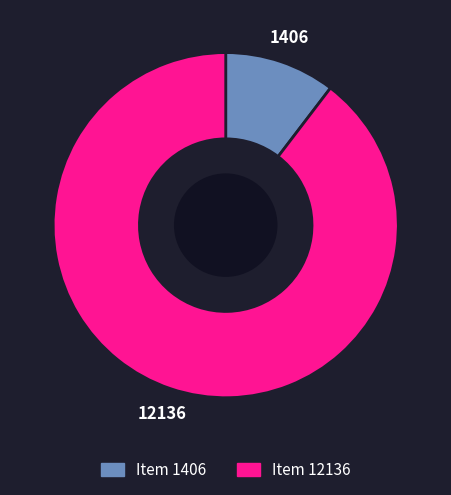

Is the sum of Item 1406 and Item 12136 greater than half?

Yes